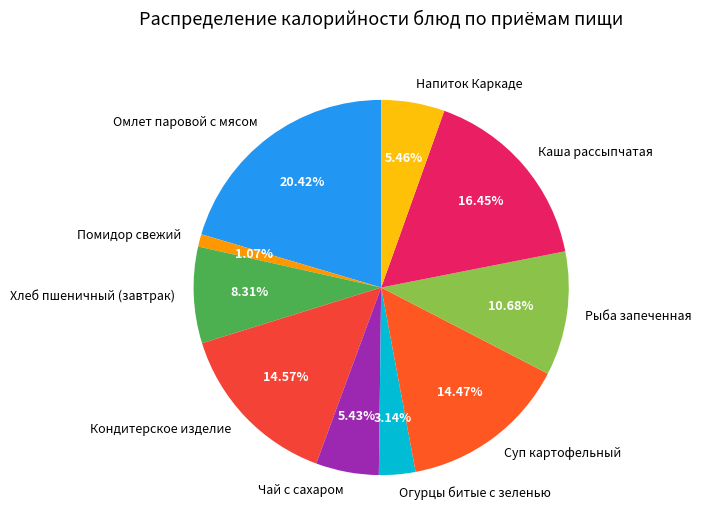

Approximately how many times larger is the value at Чай с сахаром compared to Напиток Каркаде?

1.0